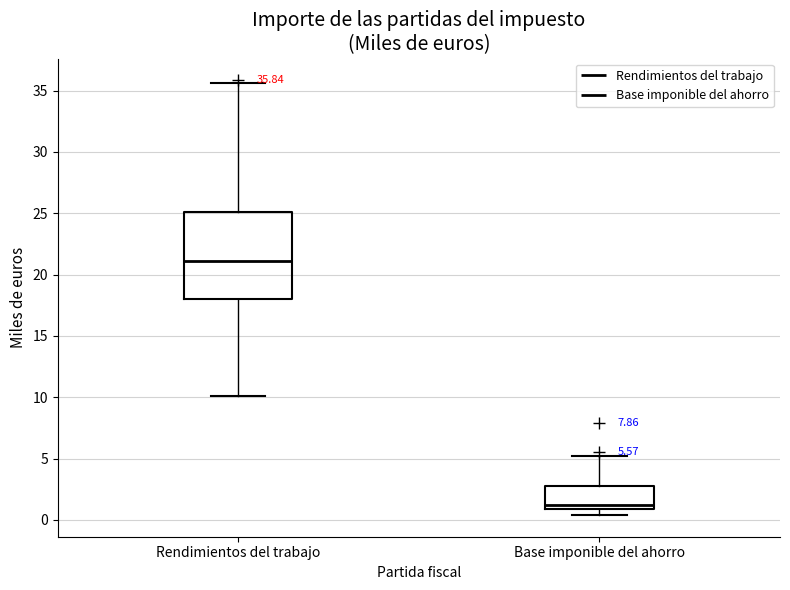

Which box is the tallest, from its lower edge to its upper edge?

Rendimientos del trabajo